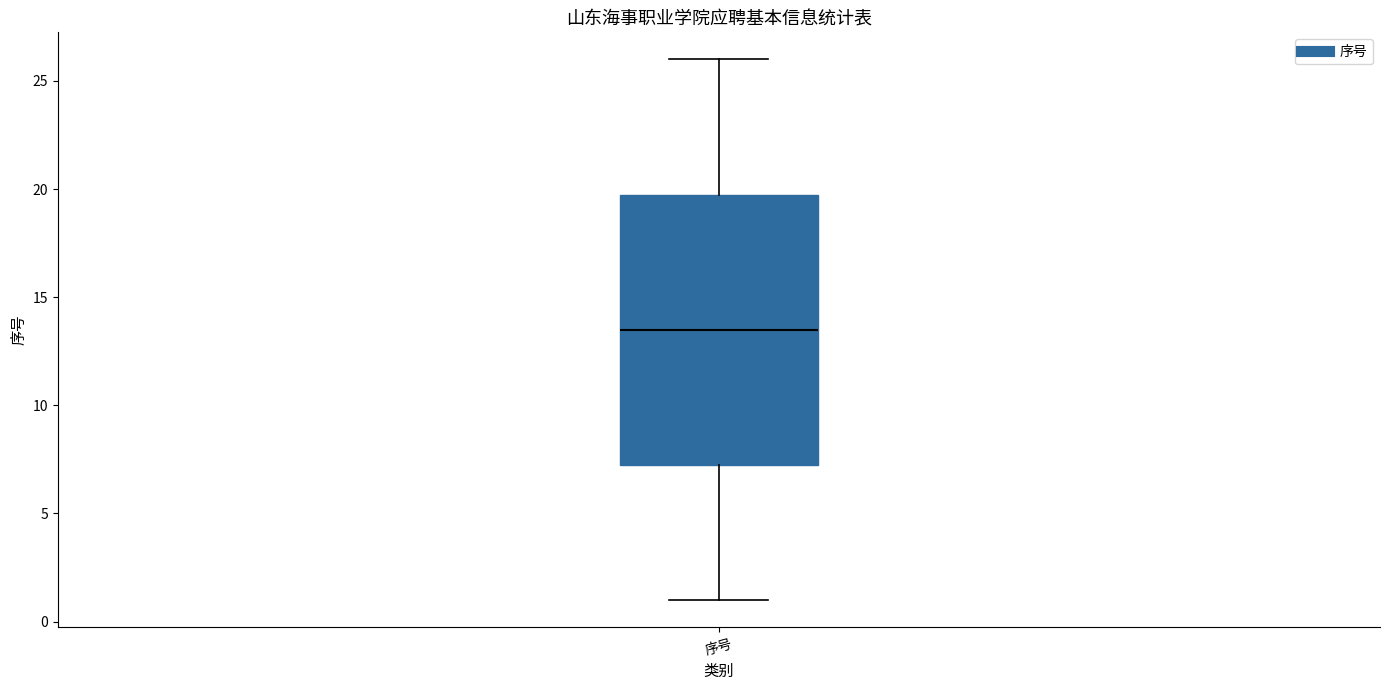

Transcribe this box plot: give where the median line is, the range the box spans, and where the two whiskers end, as read against the y-axis. The values are not printed on the chart, so give them approximately, as read against the axis.

median 13.5, box 7.5 to 20.0, whiskers 1.0 to 26.0